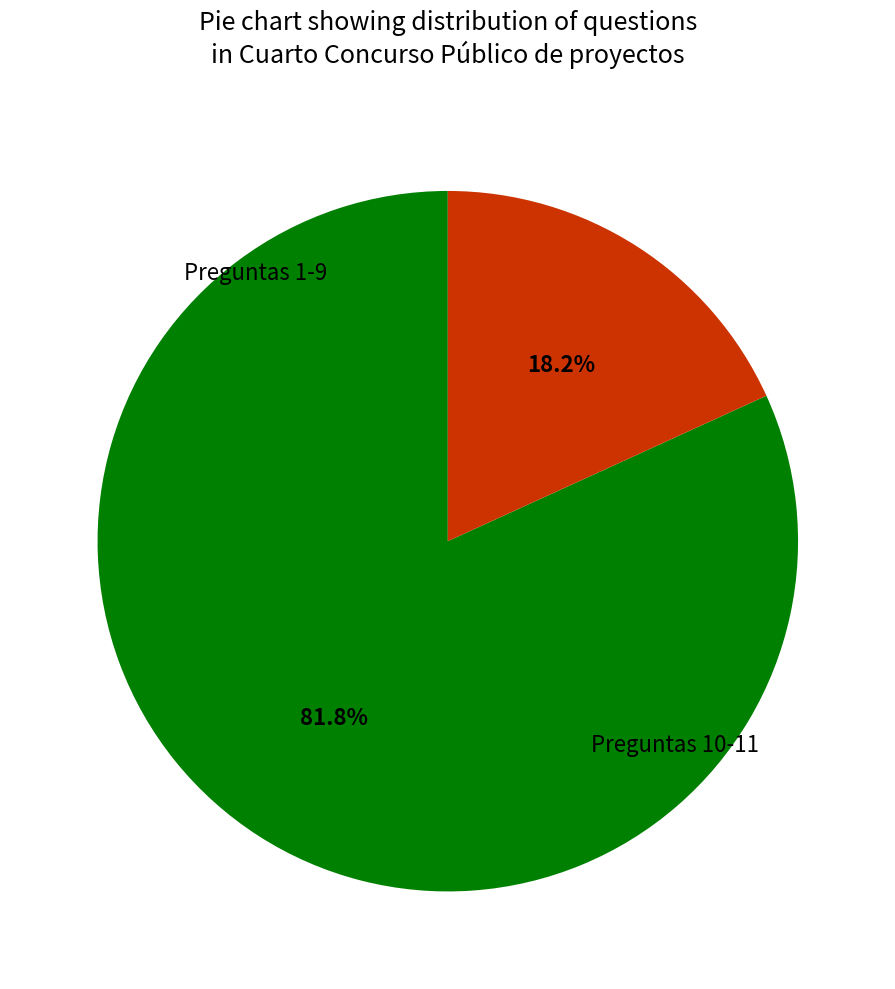

Is there a majority slice in this chart?

Yes